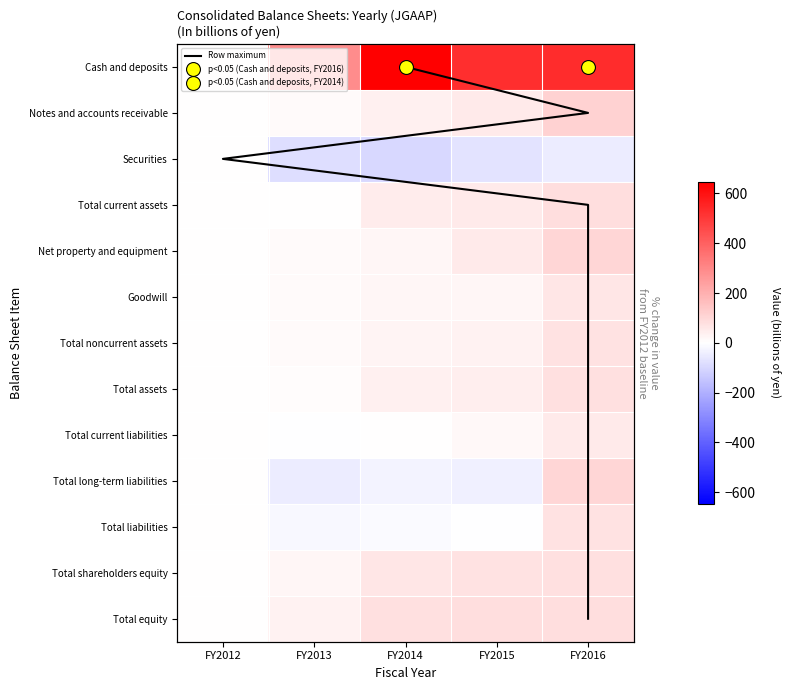

True or false: Total assets has a value of 79.3 at FY2016.

True